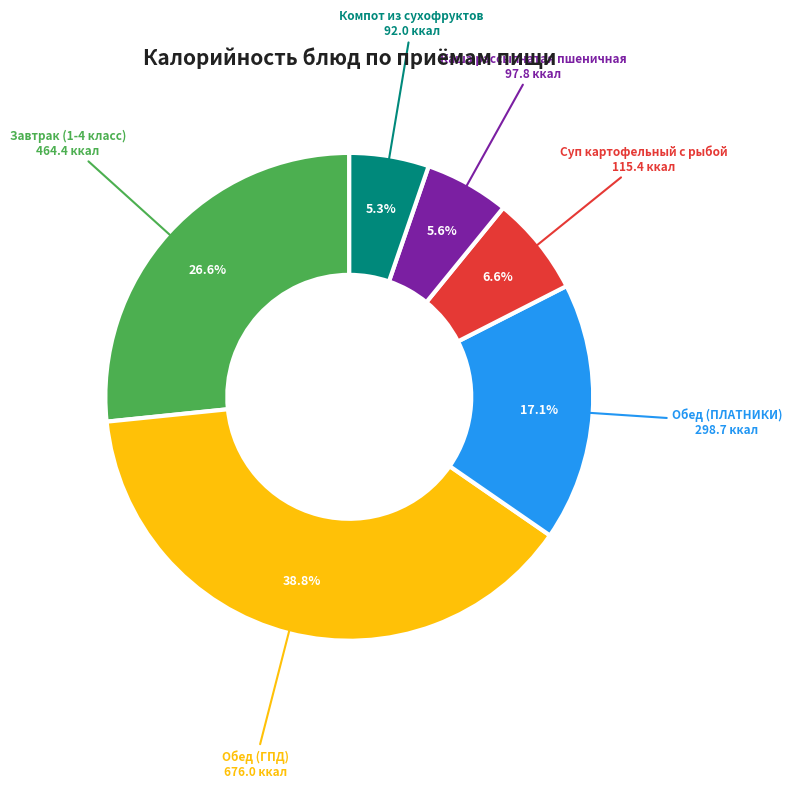

What percentage is NOT represented by Завтрак (1-4 класс)?

73.4%